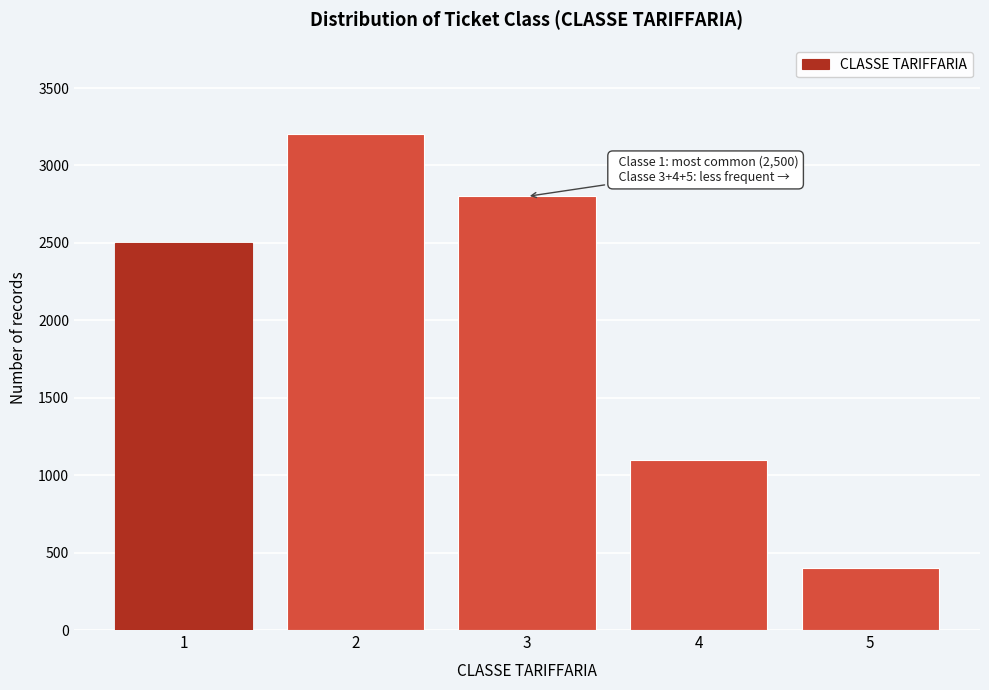

Reading right to left, what are all the values shown in this chart?

5=400	4=1100	3=2800	2=3200	1=2500